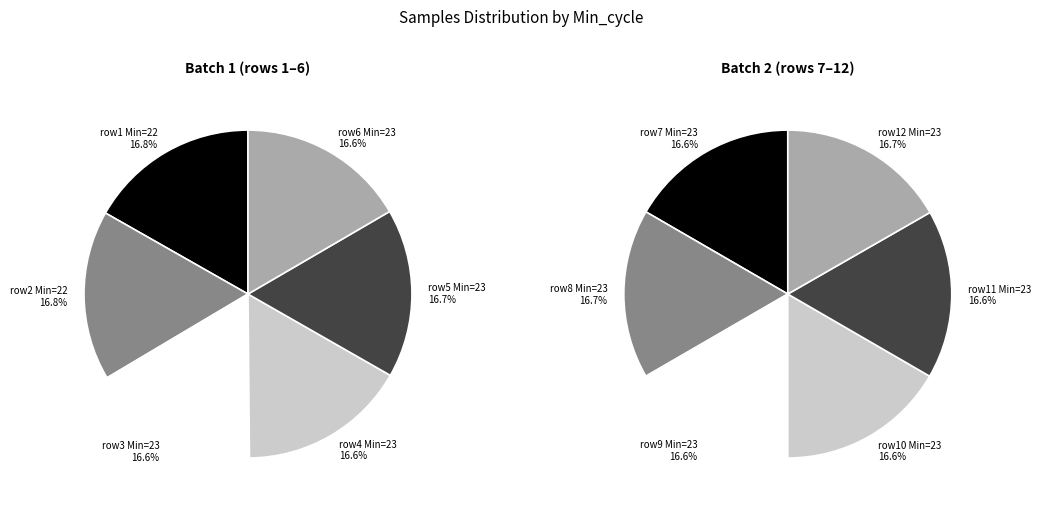

Is there a majority slice in this chart?

No